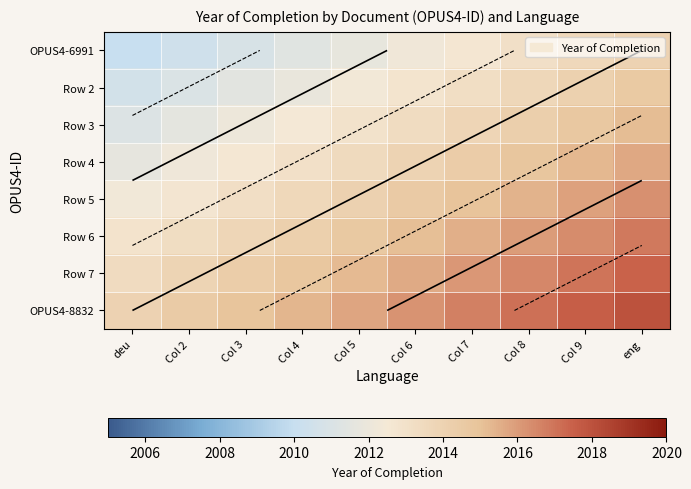

The OPUS4-6991 series shows 2011.8 at Col 5. True or false?

True